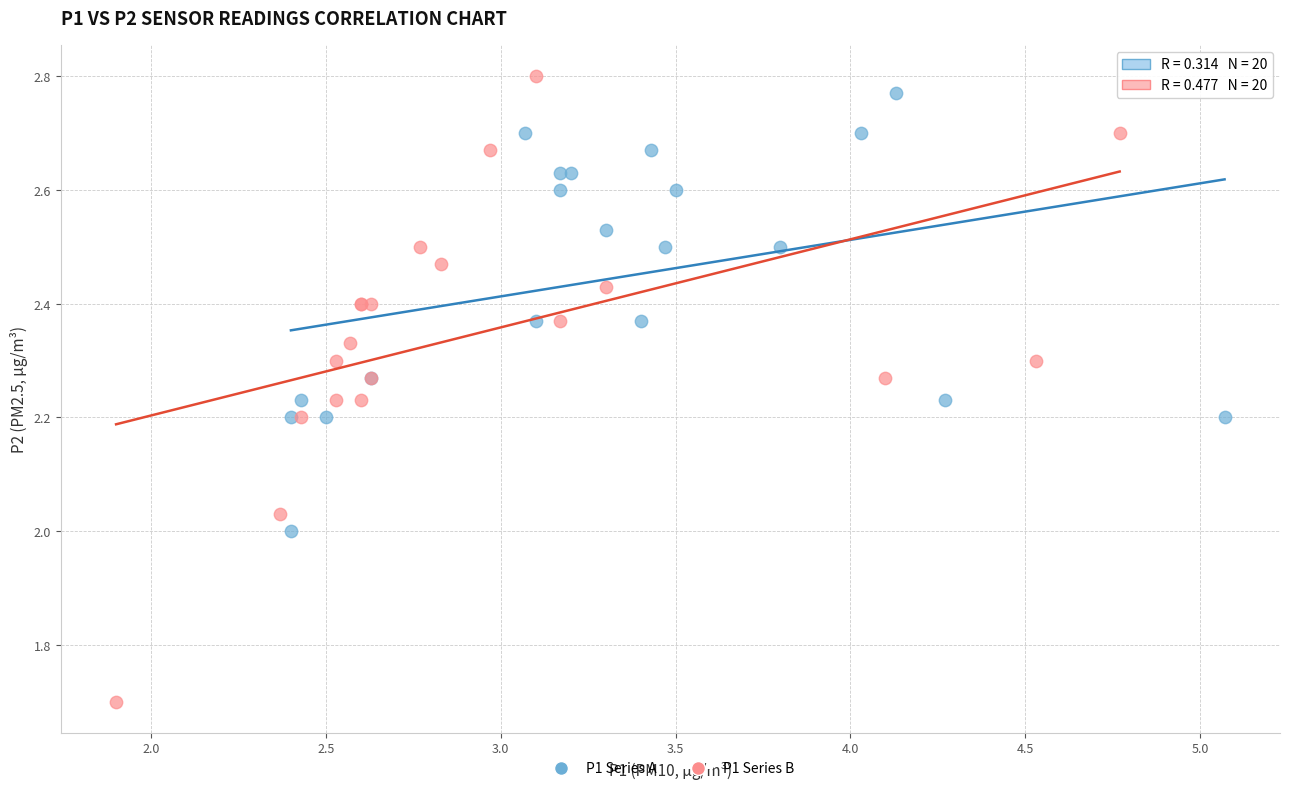

Which series contains the highest Y value?

P1 Series B